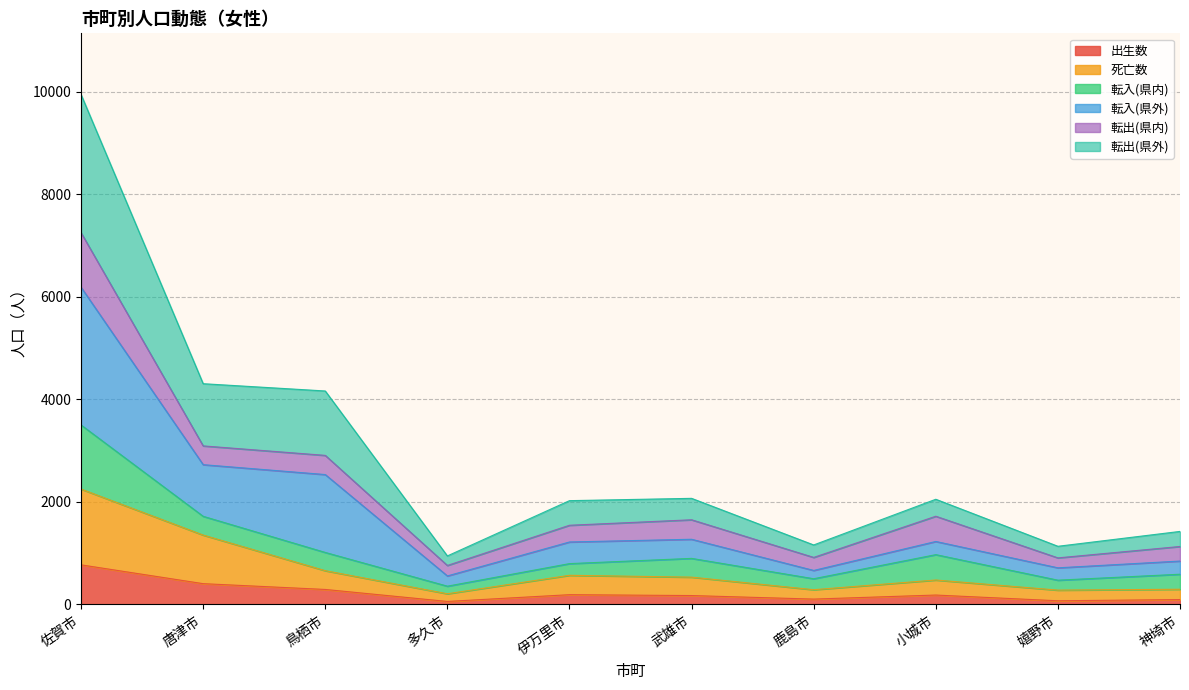

What is the label of the 6th point from the left?

武雄市